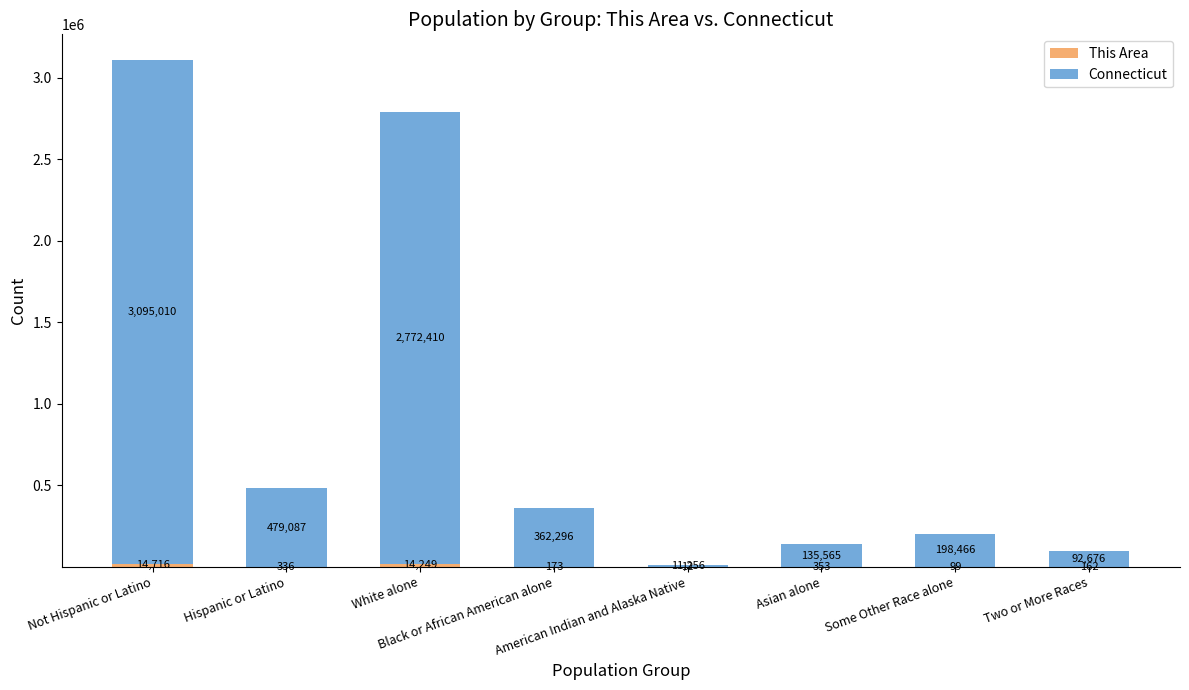

Where is This Area nearest to the value 7364?

White alone